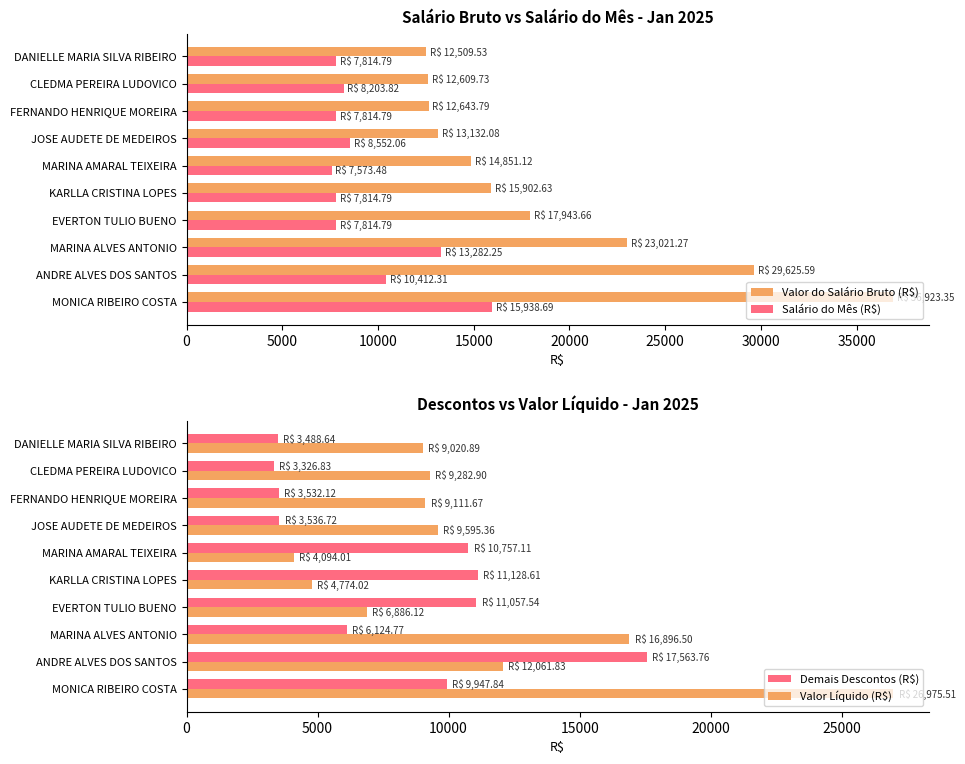

What is the sum of the Salário do Mês (R$) values at DANIELLE MARIA SILVA RIBEIRO and KARLLA CRISTINA LOPES?

15629.6